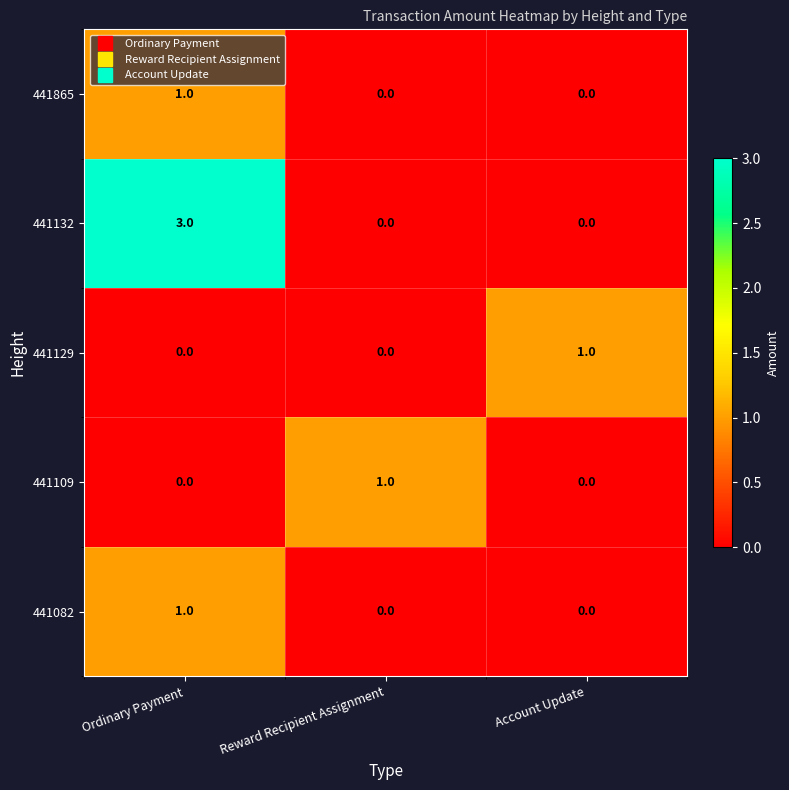

Count the number of data series in this chart.

5